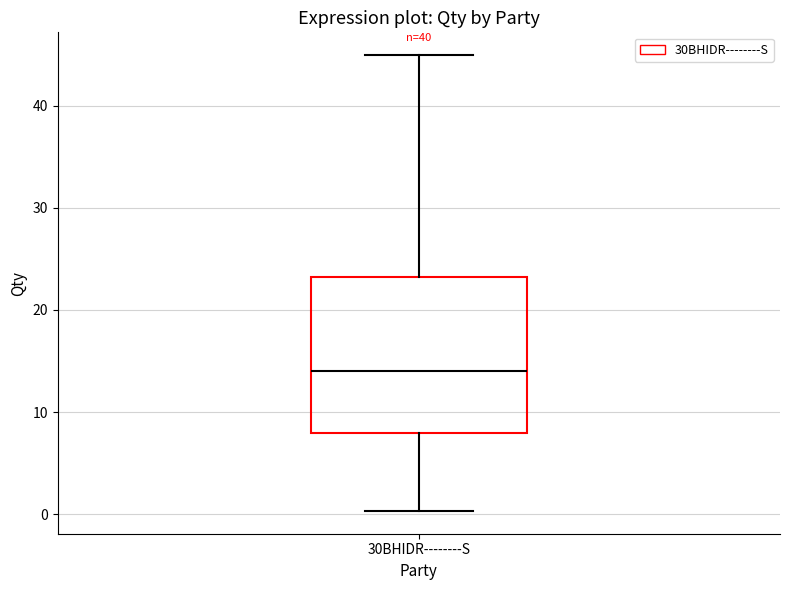

Read this box plot against the y-axis: the position of the median line, the range covered by the box, and the ends of both whiskers. The values are not printed on the chart, so give them approximately, as read against the axis.

median 14, box 8 to 23, whiskers 0 to 45